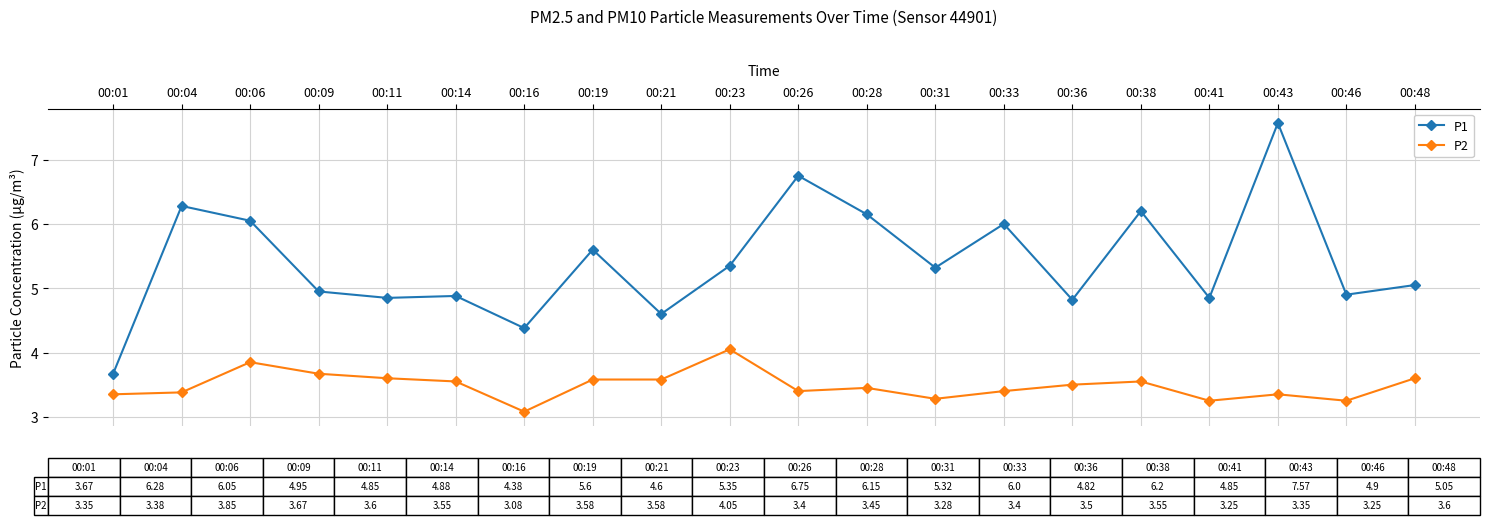

List the series in order of their peak value, lowest first.

P2, P1